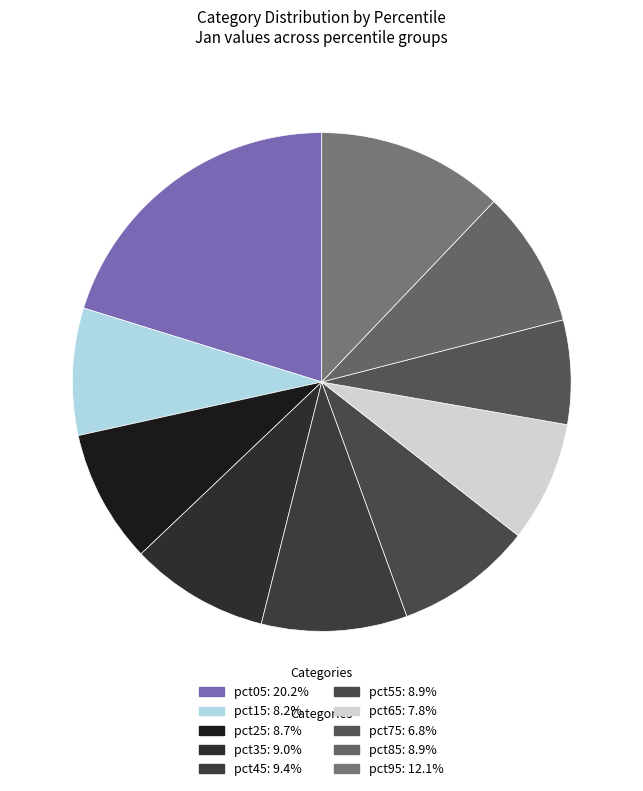

What is the smallest slice in the pie chart?

pct75